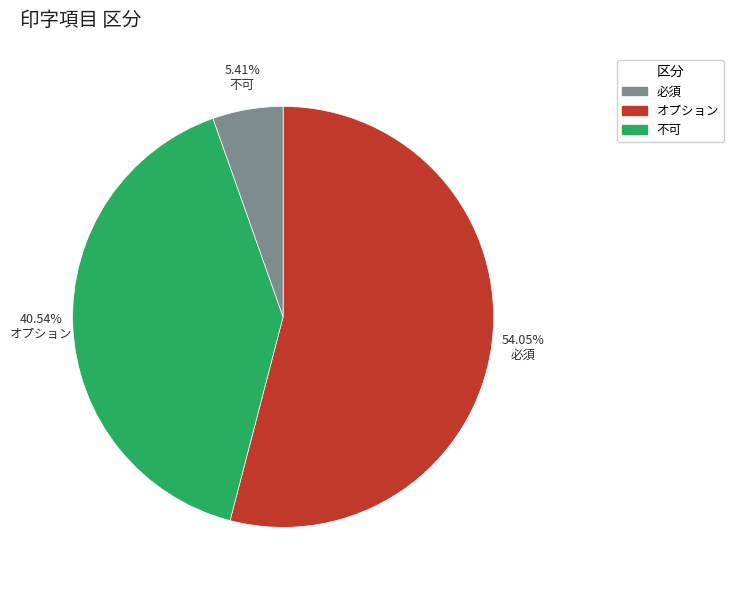

Which category has the biggest portion of the pie?

必須